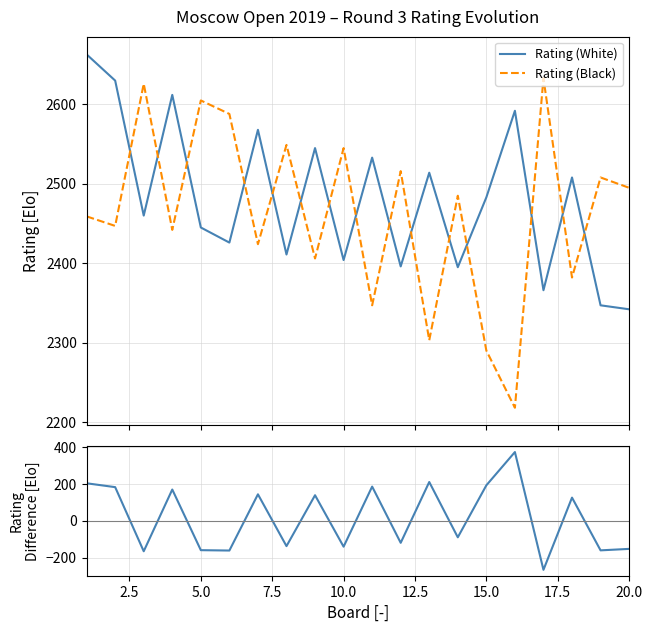

How many lines are shown in the chart?

3